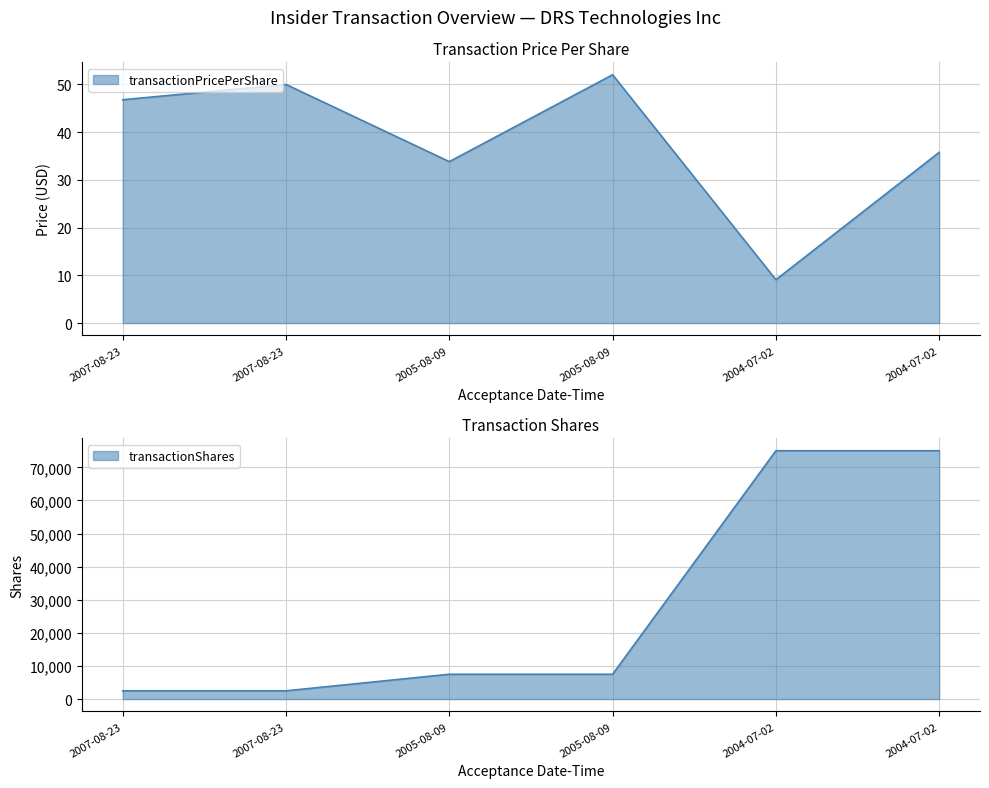

Reading left to right, extract all data points from this chart.

transactionPricePerShare: 46.8	50.0	33.8	52.0	9.1	35.8
transactionShares: 2500.0	2500.0	7500.0	7500.0	75000.0	75000.0